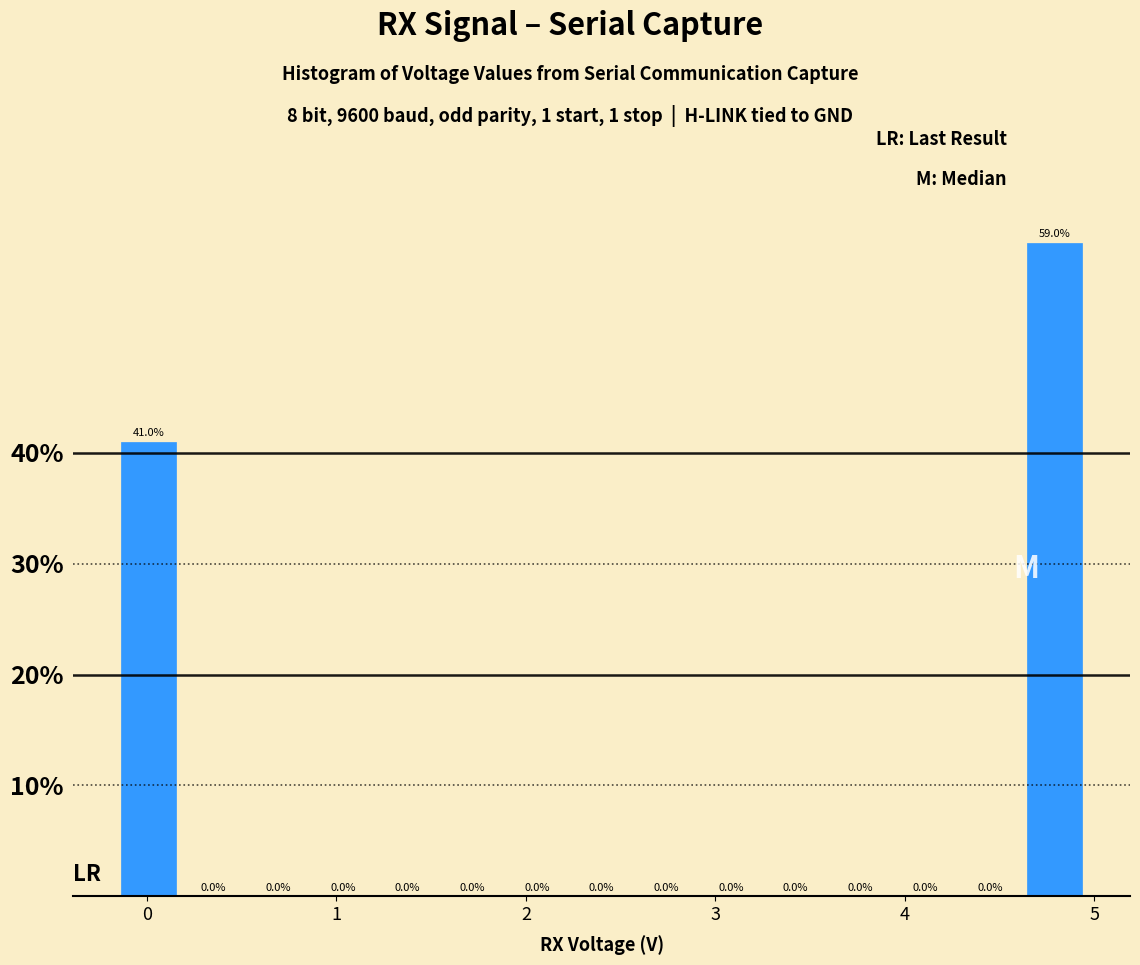

Read against the x-axis, roughly where is the centre of the tallest bar?

4.8